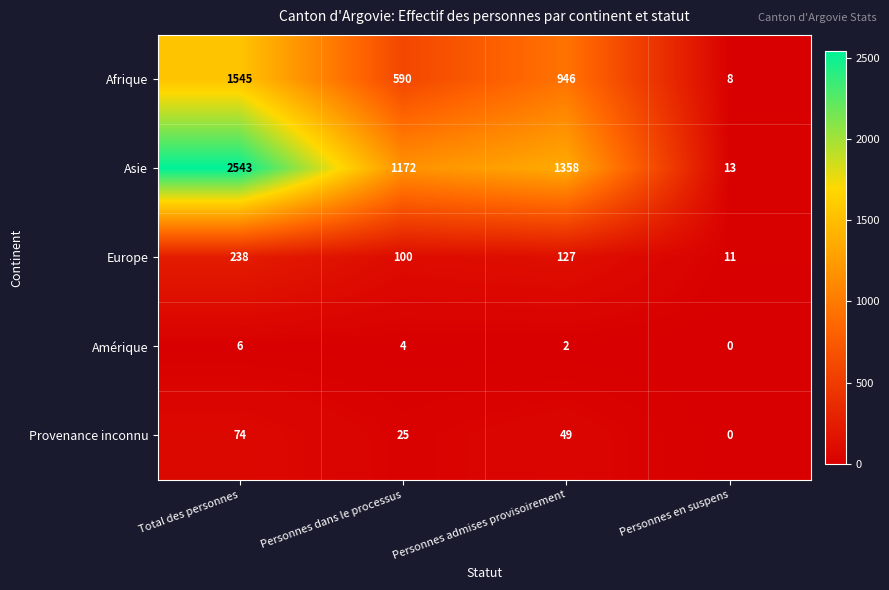

How many categories are shown in the chart?

4